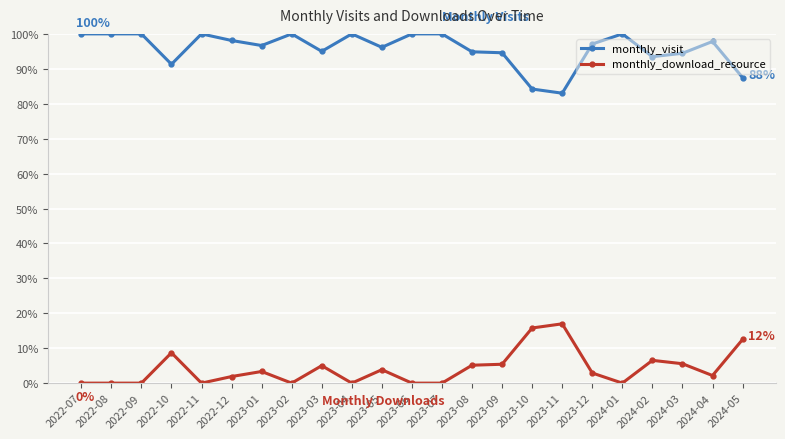

Which series has the largest total across all categories?

monthly_visit